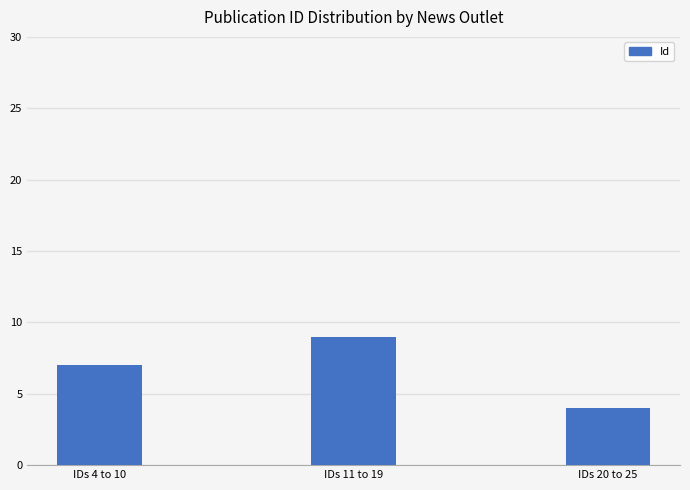

Reading left to right, list all the values displayed in this chart.

IDs 4 to 10=7	IDs 11 to 19=9	IDs 20 to 25=4